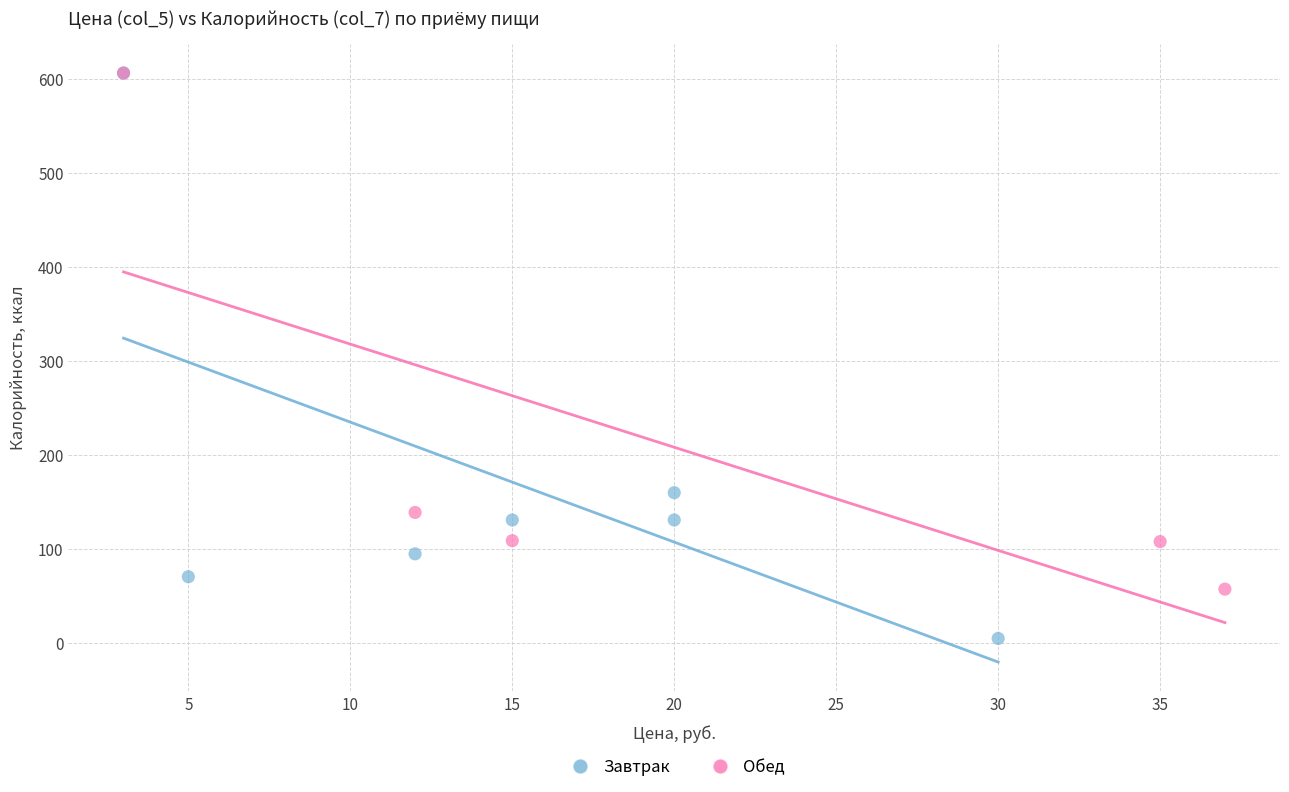

Which series has the largest Y range (max minus min)?

Завтрак